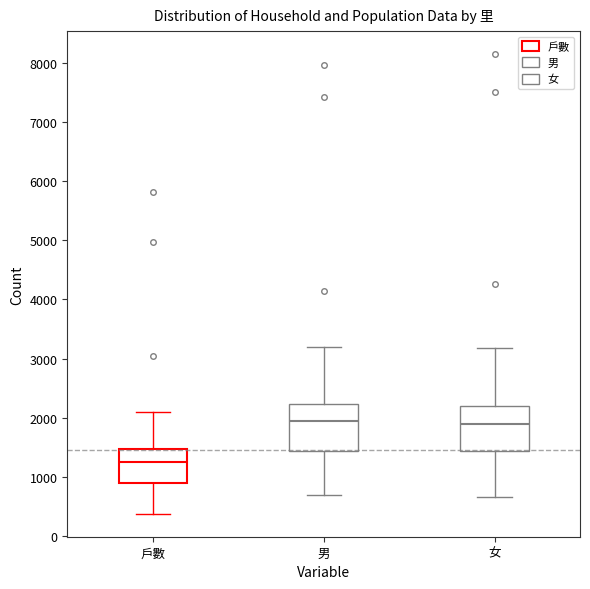

Reading left to right, read every box against the y-axis: the position of its median line, the range the box covers, and the ends of its whiskers. The values are not printed on the chart, so give them approximately, as read against the axis.

戶數: median 1300, box 900 to 1500, whiskers 400 to 2100
男: median 1900, box 1400 to 2200, whiskers 700 to 3200
女: median 1900, box 1400 to 2200, whiskers 700 to 3200